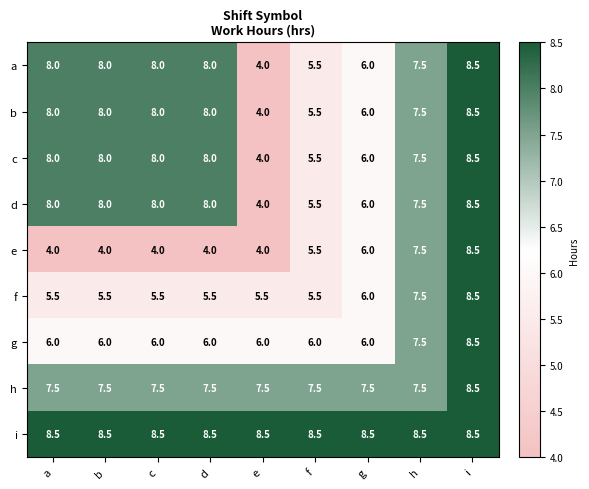

At which category is the sum across all series the highest?

i